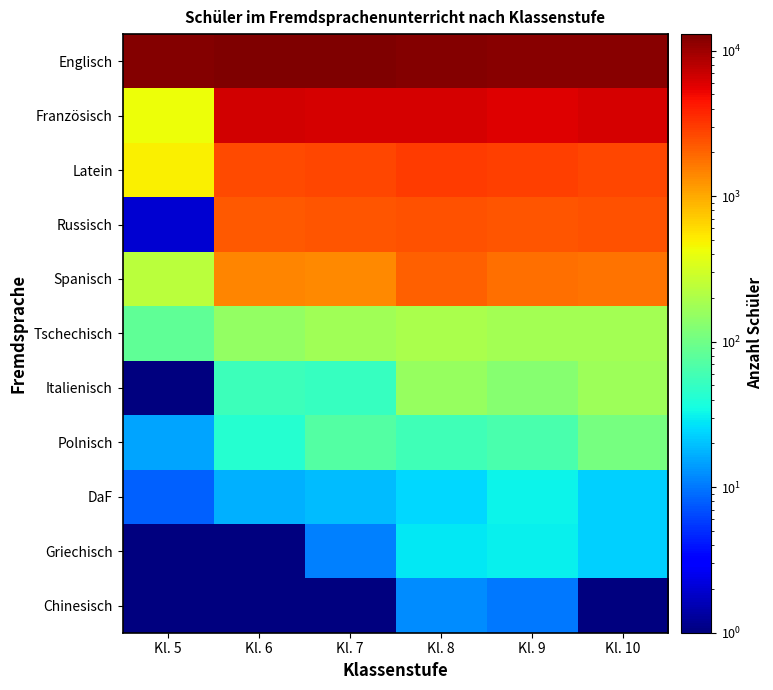

Reading left to right, what are all the values shown in this chart?

Englisch: Kl. 5=12411.0	Kl. 6=12945.0	Kl. 7=12992.0	Kl. 8=12344.0	Kl. 9=11794.0	Kl. 10=11878.0
Französisch: Kl. 5=422.0	Kl. 6=6469.0	Kl. 7=6271.0	Kl. 8=6304.0	Kl. 9=5973.0	Kl. 10=6243.0
Latein: Kl. 5=494.0	Kl. 6=2559.0	Kl. 7=2718.0	Kl. 8=2972.0	Kl. 9=2861.0	Kl. 10=2689.0
Russisch: Kl. 5=2.0	Kl. 6=2206.0	Kl. 7=2344.0	Kl. 8=2423.0	Kl. 9=2352.0	Kl. 10=2448.0
Spanisch: Kl. 5=238.0	Kl. 6=1457.0	Kl. 7=1411.0	Kl. 8=2087.0	Kl. 9=1807.0	Kl. 10=1723.0
Tschechisch: Kl. 5=82.0	Kl. 6=148.0	Kl. 7=174.0	Kl. 8=192.0	Kl. 9=181.0	Kl. 10=179.0
Italienisch: Kl. 5=0.1	Kl. 6=56.0	Kl. 7=52.0	Kl. 8=155.0	Kl. 9=132.0	Kl. 10=167.0
Polnisch: Kl. 5=15.0	Kl. 6=42.0	Kl. 7=71.0	Kl. 8=57.0	Kl. 9=64.0	Kl. 10=108.0
DaF: Kl. 5=8.0	Kl. 6=17.0	Kl. 7=19.0	Kl. 8=25.0	Kl. 9=32.0	Kl. 10=23.0
Griechisch: Kl. 5=0.1	Kl. 6=0.1	Kl. 7=11.0	Kl. 8=28.0	Kl. 9=31.0	Kl. 10=23.0
Chinesisch: Kl. 5=0.1	Kl. 6=0.1	Kl. 7=0.1	Kl. 8=12.0	Kl. 9=10.0	Kl. 10=1.0